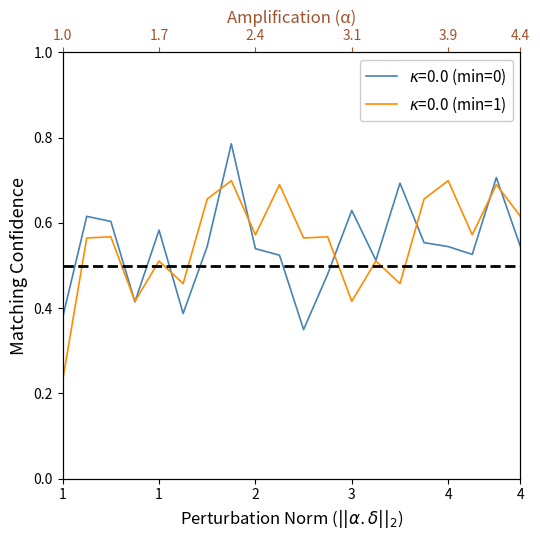

Rank the series at 18 from highest to lowest value.

minute=1, minute=0